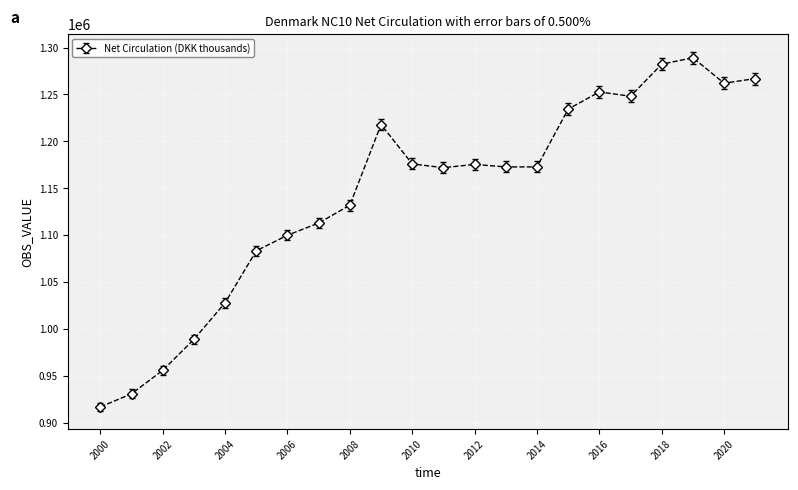

True or false: the data has more than 2 interior local peaks.

True